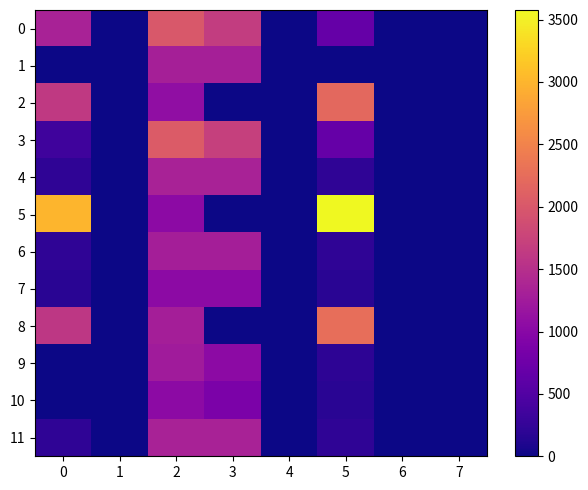

At 4, list the series in order from largest to smallest.

0, 1, 2, 3, 4, 5, 6, 7, 8, 9, 10, 11